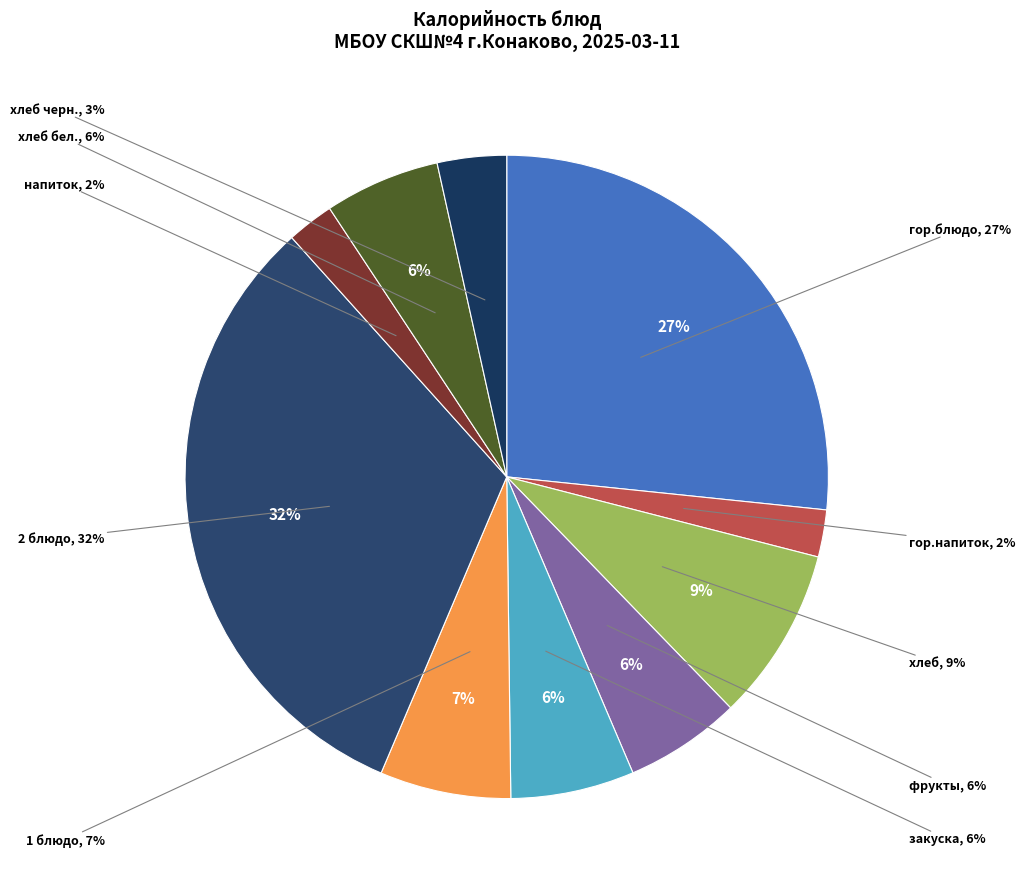

Combined, do фрукты and напиток account for over 50%?

No